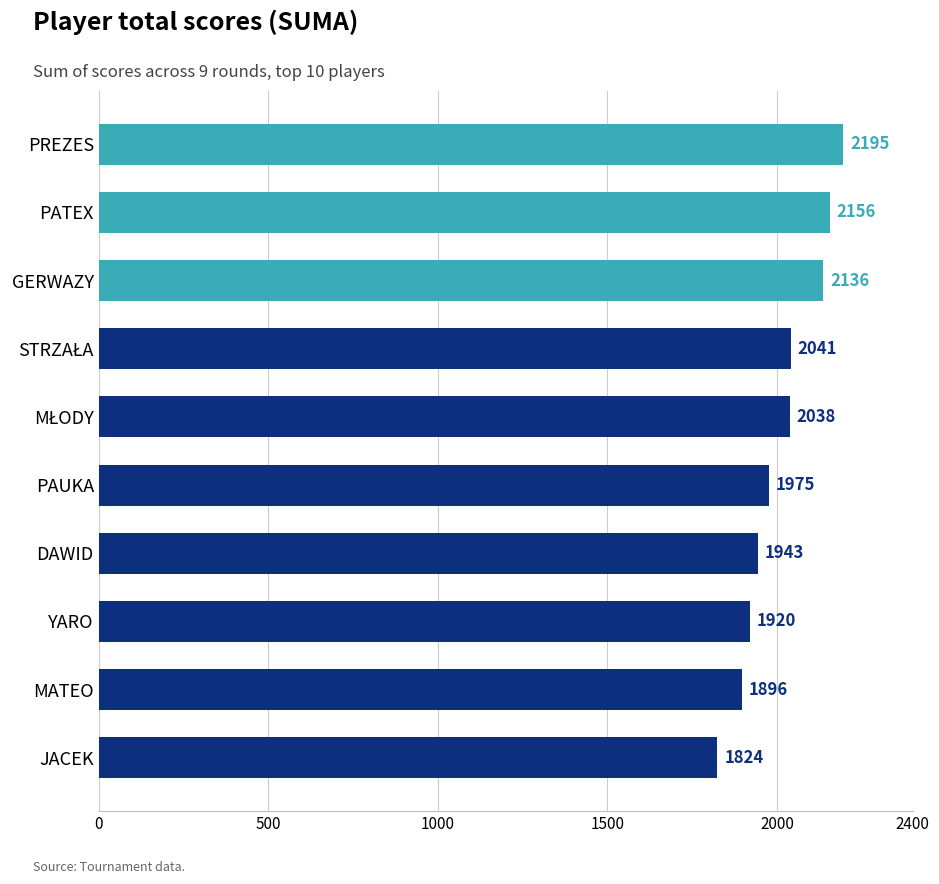

What is the smallest value displayed?

1824